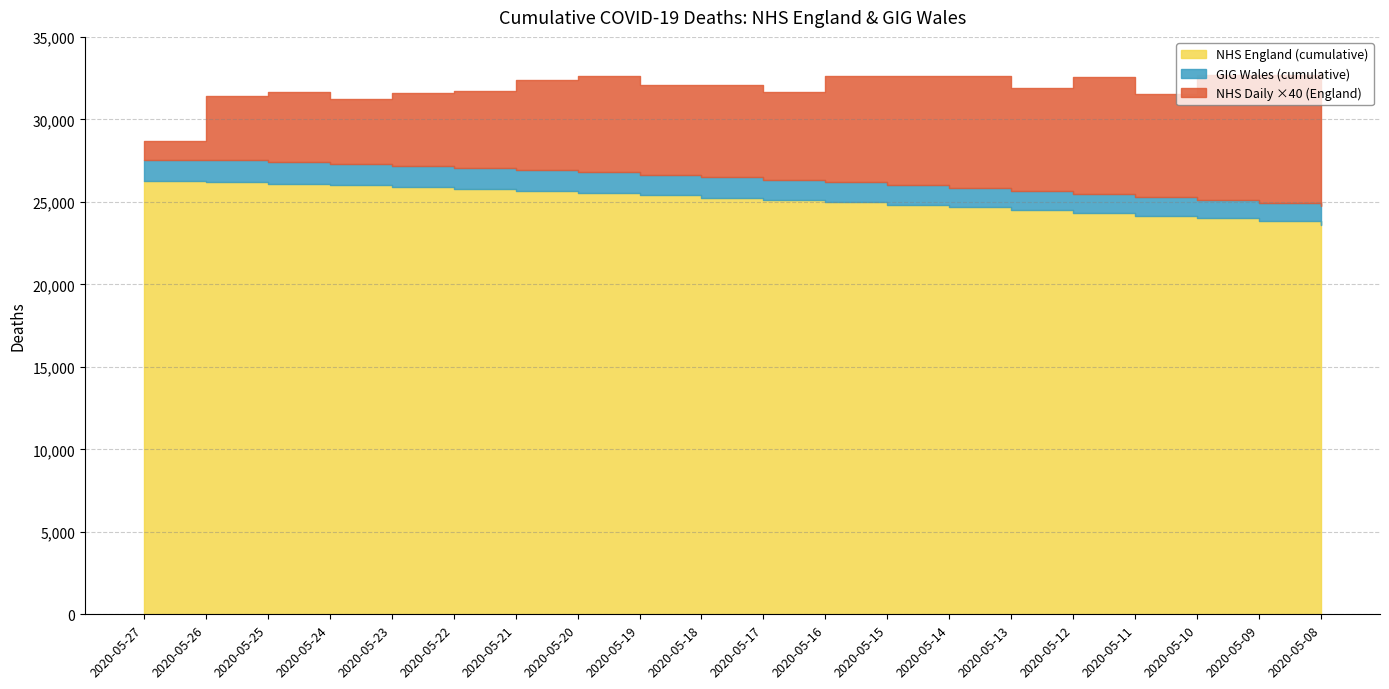

Between 2020-05-26 and 2020-05-16, which is larger?

2020-05-26